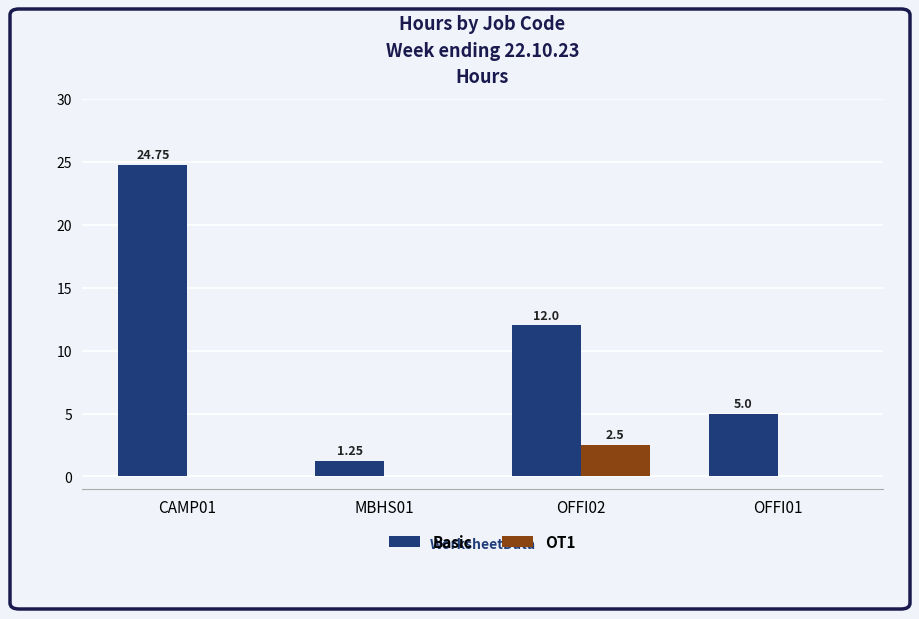

Which series has the largest total across all categories?

Basic